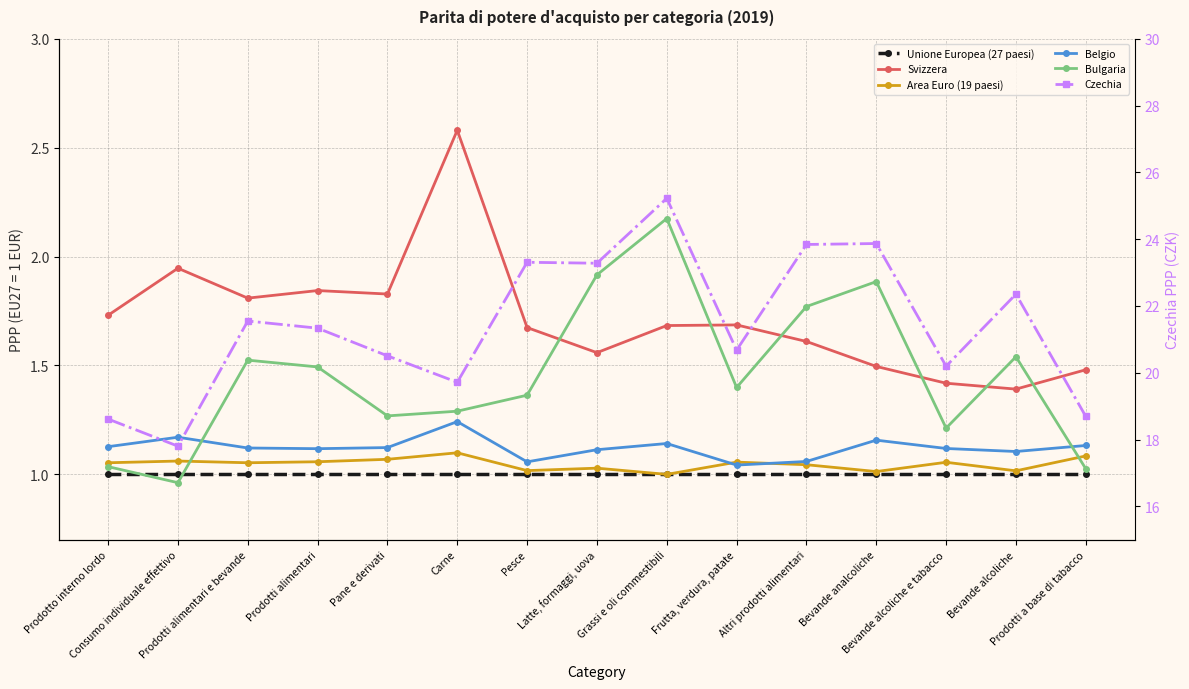

Is this an area chart (filled region under the line)?

No